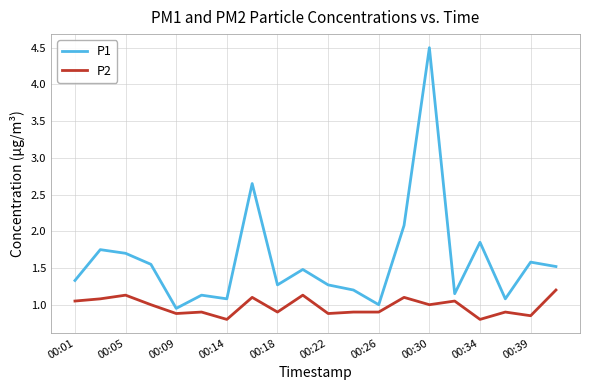

What is the difference between the maximum and minimum values in the P2 series?

0.4